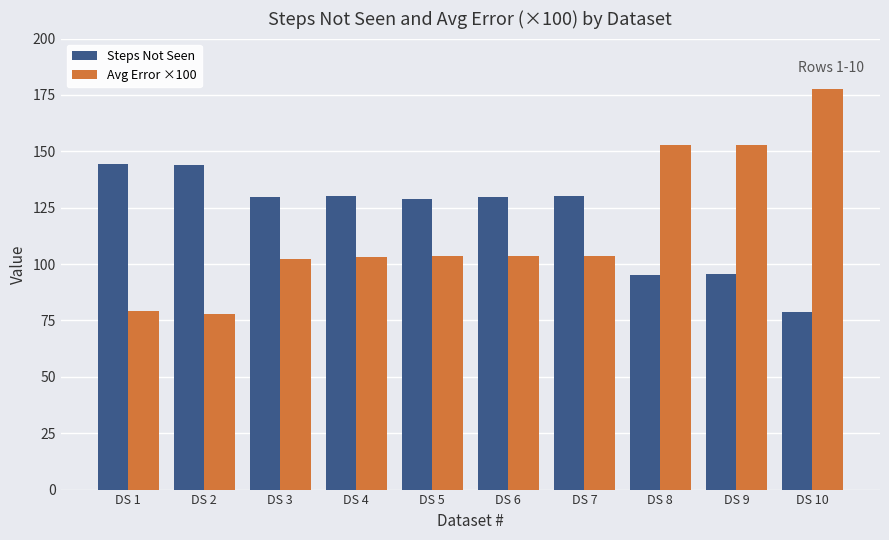

Is it true that Avg Error ×100 equals 103.4 at DS 5?

True